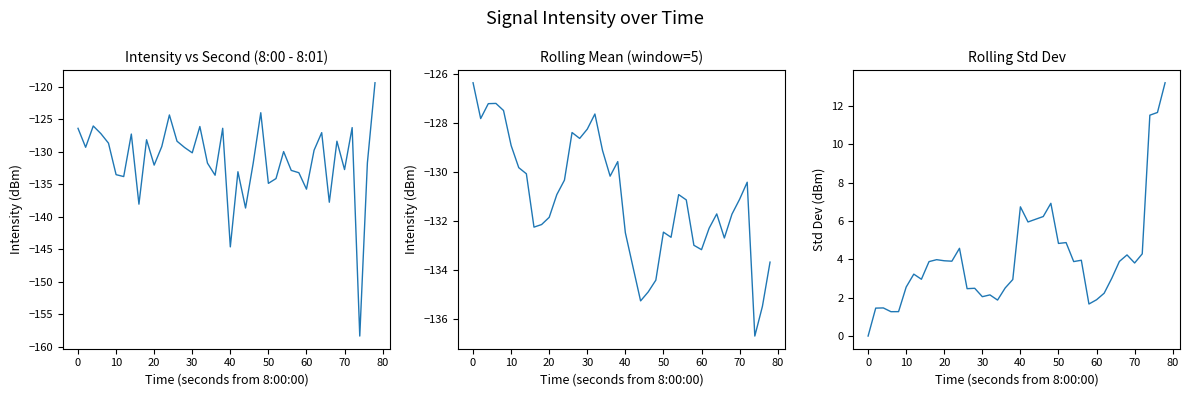

What is the value of the intensity(dBm) point at the 25th from the left?

-124.0